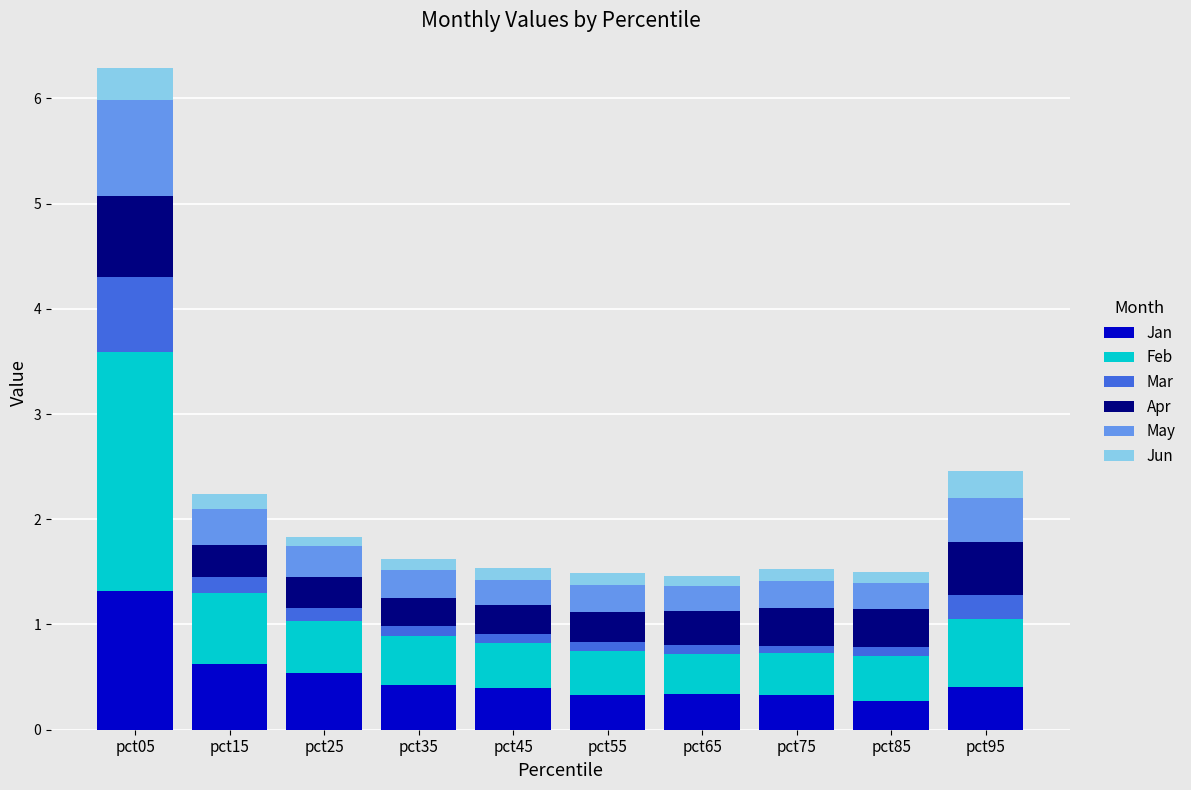

At which category is the sum across all series the highest?

pct05